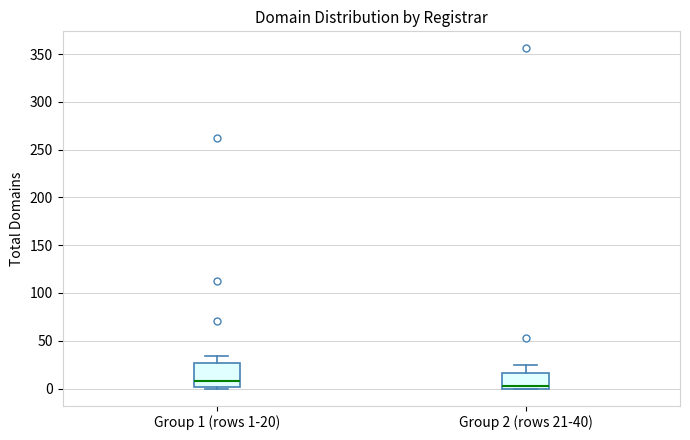

Which box is the tallest, from its lower edge to its upper edge?

Group 1 (rows 1-20)